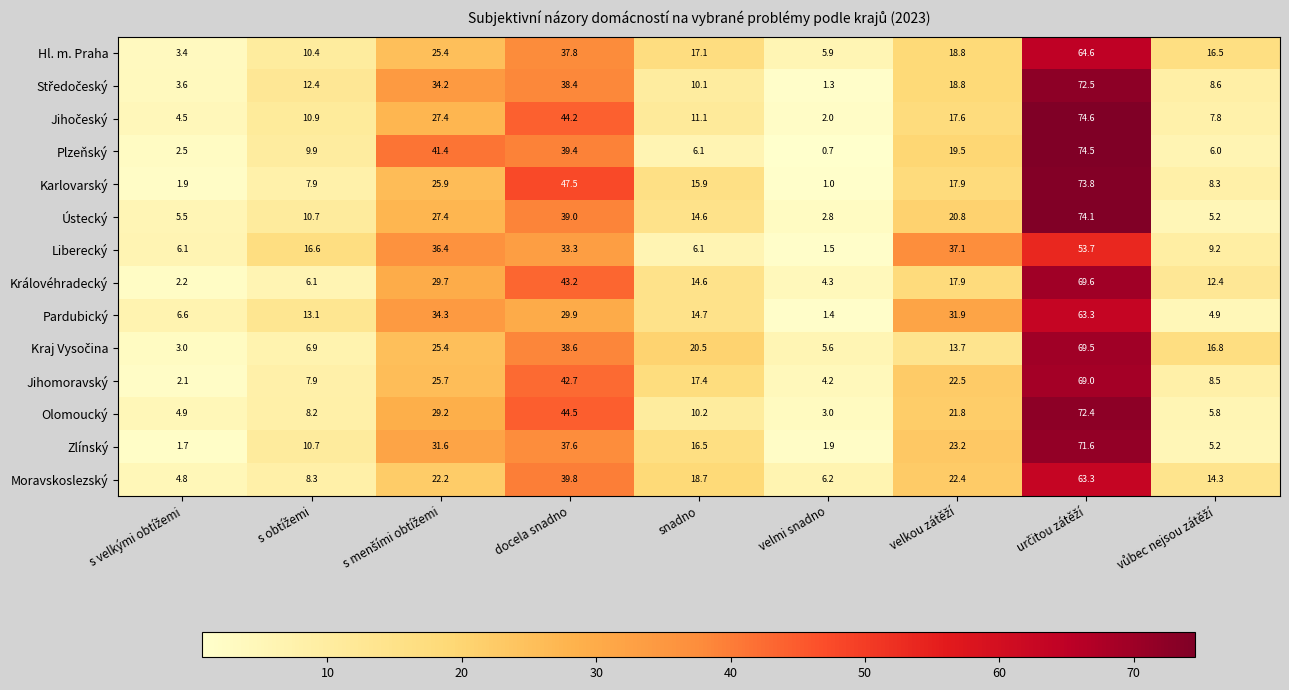

At how many categories does at least one series exceed 9?

7